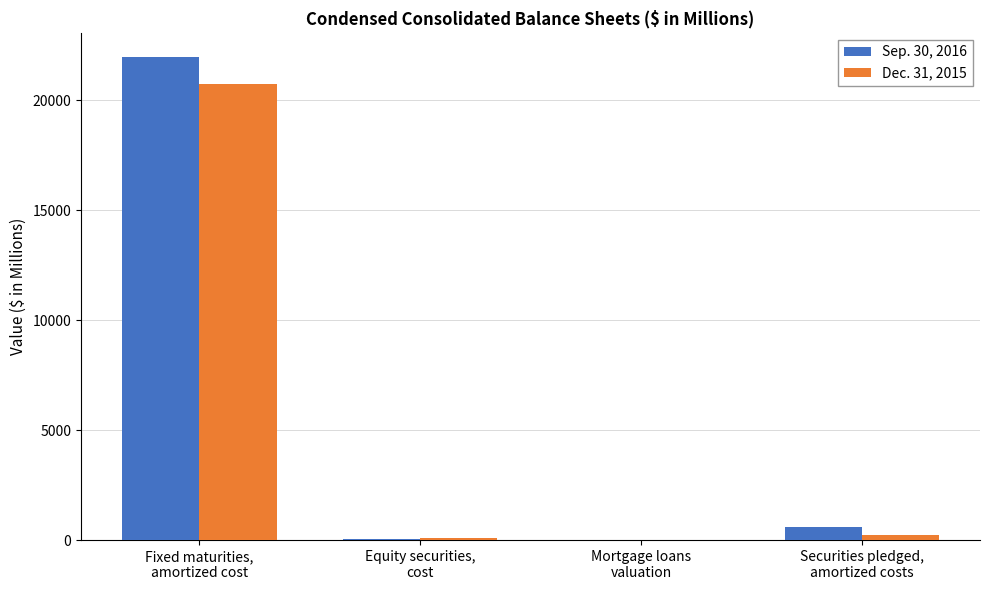

What is the greatest value displayed?

21969.3